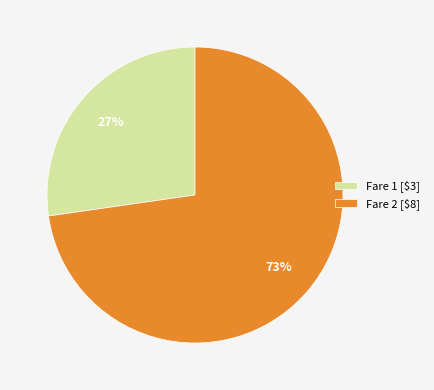

What is the smallest slice in the pie chart?

Fare 1 [$3]